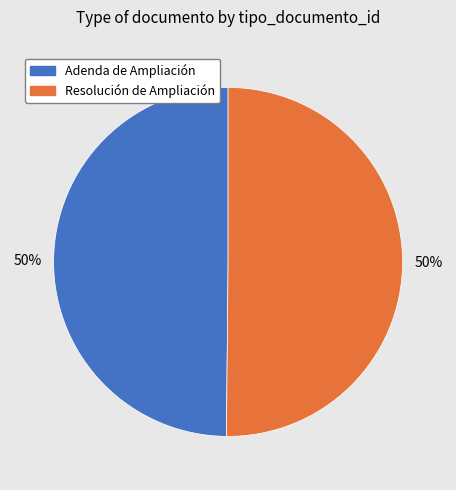

To the nearest percent, what portion does Resolución de Ampliación represent?

50%